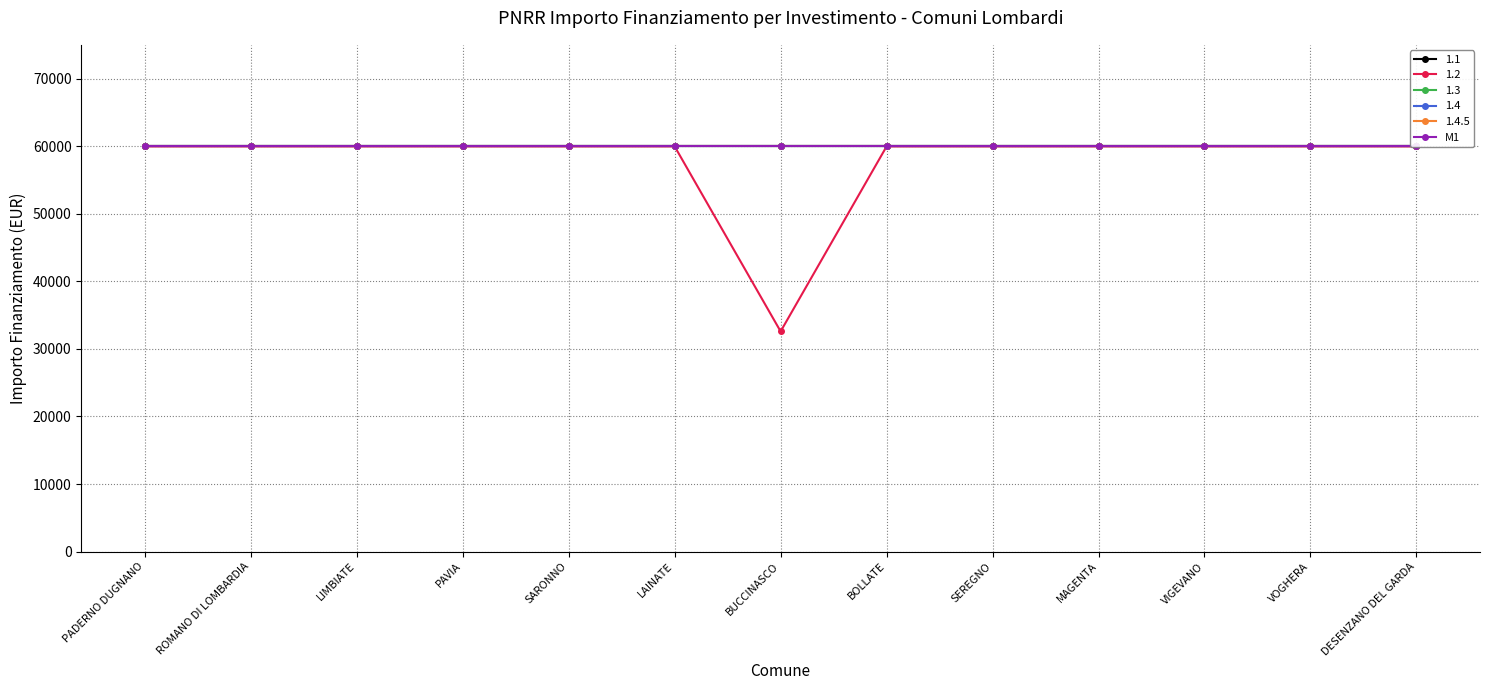

What is the minimum value shown in the chart?

32589